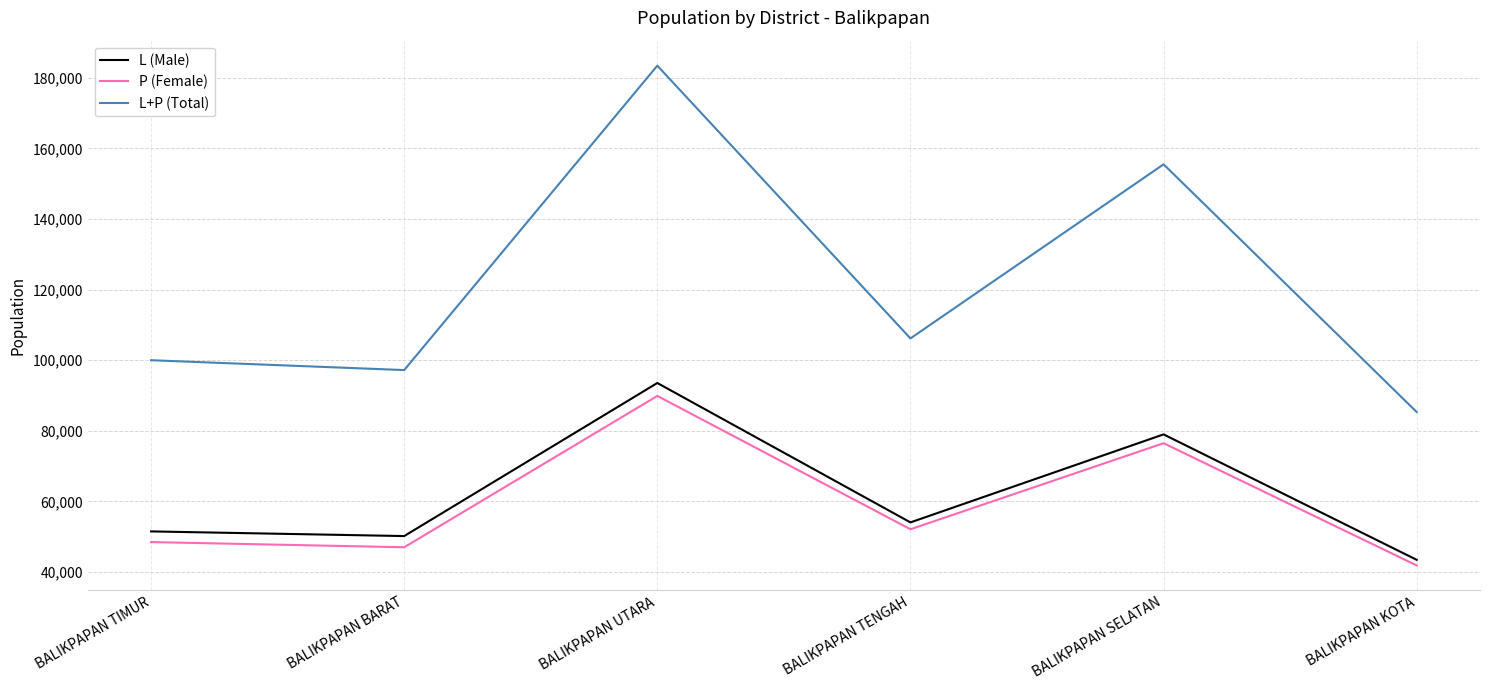

What is the approximate value of L (Male) at BALIKPAPAN BARAT?

50194